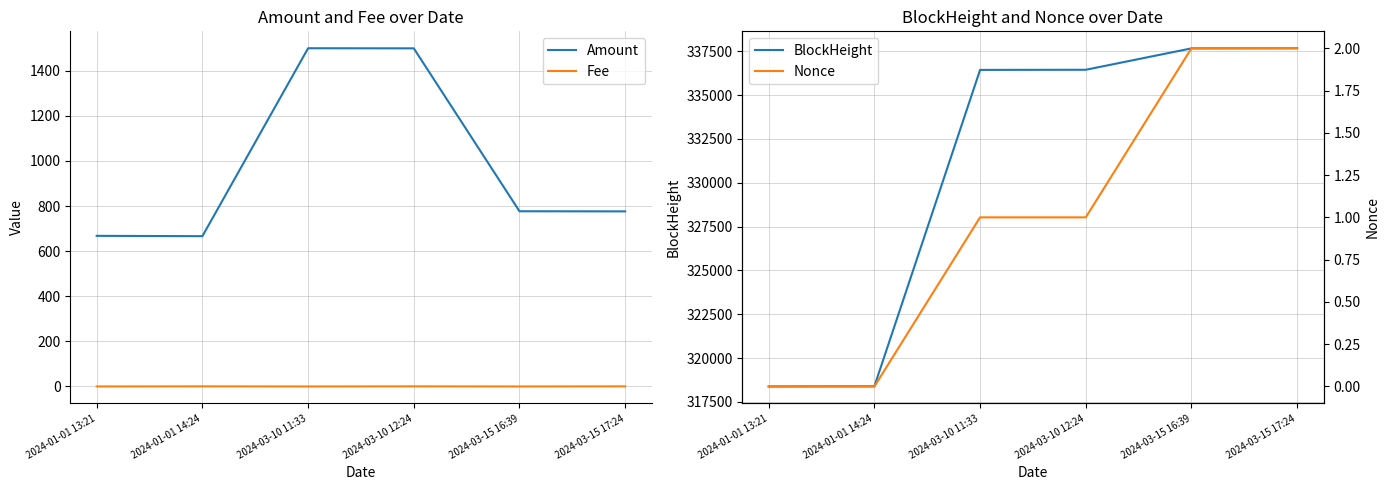

True or false: Fee and BlockHeight cross at least once.

False